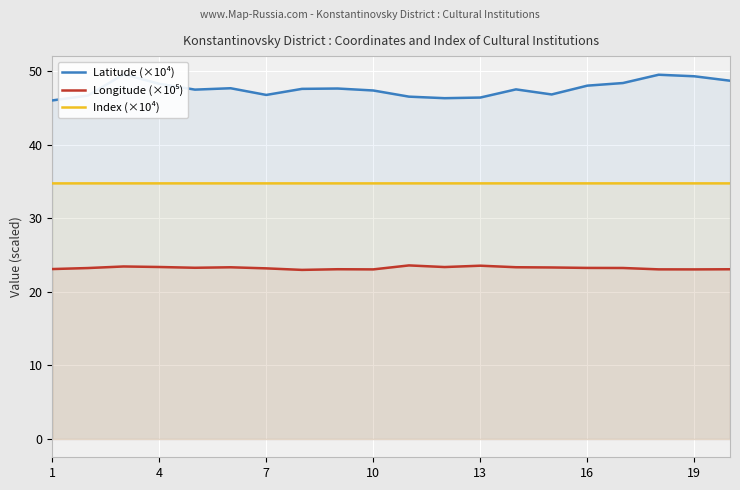

True or false: Index (×10⁴) and Longitude (×10⁵) intersect in this chart.

False